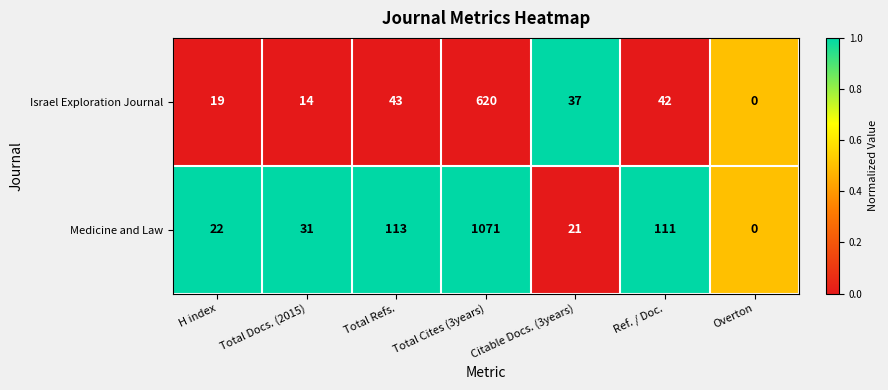

List the series in order of their overall mean, highest first.

Medicine and Law, Israel Exploration Journal